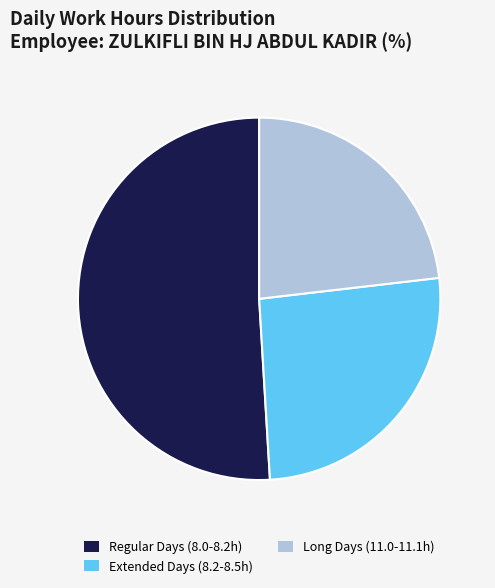

What is the smallest slice in the pie chart?

Long Days (11.0-11.1h)